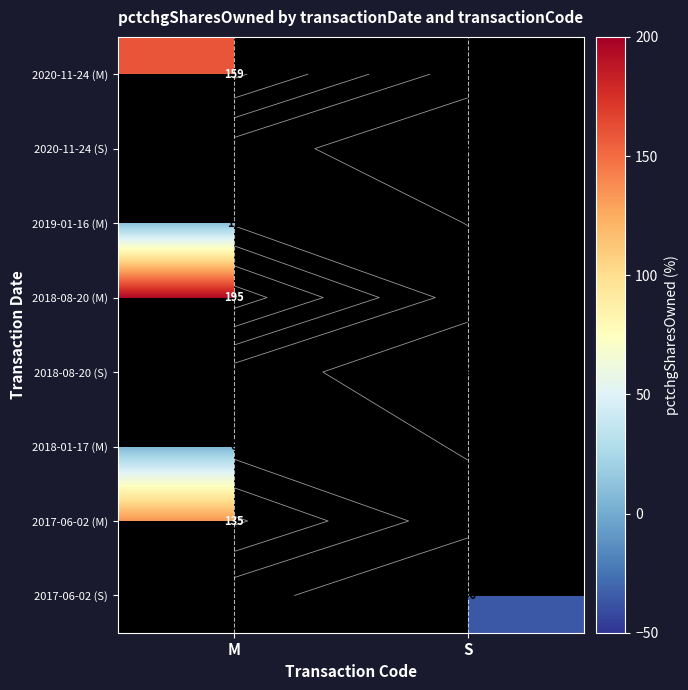

At which category does the chart reach its peak across all series?

M